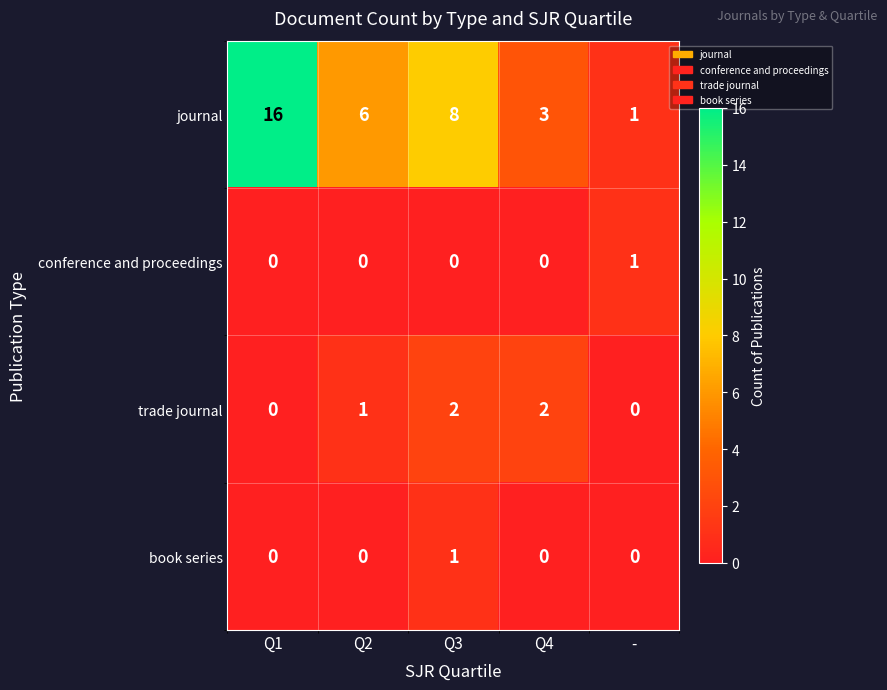

At which label does conference and proceedings reach its peak?

-